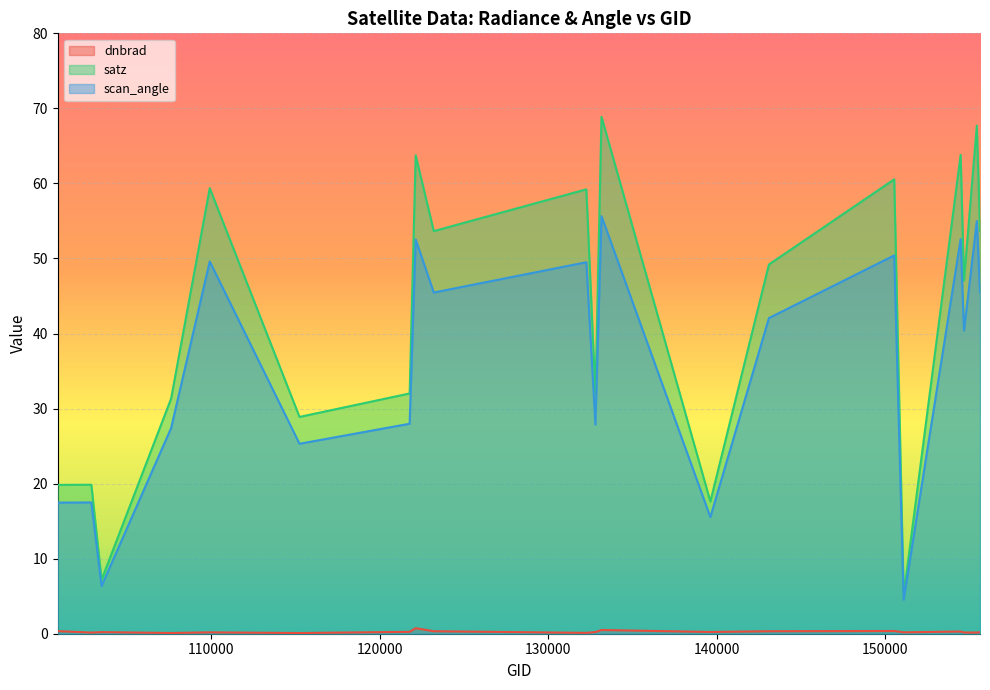

Reading left to right, transcribe all the data shown in this chart.

dnbrad: 100886=0.3	102879=0.2	103484=0.2	107613=0.1	109905=0.2	115234=0.1	121771=0.3	122129=0.7	123205=0.3	132259=0.1	132798=0.2	133159=0.5	139621=0.2	143097=0.3	150533=0.4	151094=0.2	154476=0.3	154675=0.2	155437=0.2	155626=0.2
satz: 100886=19.8	102879=19.9	103484=7.2	107613=31.3	109905=59.4	115234=28.9	121771=32.0	122129=63.7	123205=53.6	132259=59.2	132798=31.9	133159=68.9	139621=17.6	143097=49.2	150533=60.5	151094=5.1	154476=63.8	154675=47.1	155437=67.7	155626=53.7
scan_angle: 100886=17.5	102879=17.5	103484=6.4	107613=27.4	109905=49.6	115234=25.3	121771=28.0	122129=52.5	123205=45.5	132259=49.5	132798=27.9	133159=55.6	139621=15.5	143097=42.1	150533=50.4	151094=4.5	154476=52.6	154675=40.4	155437=55.0	155626=45.5